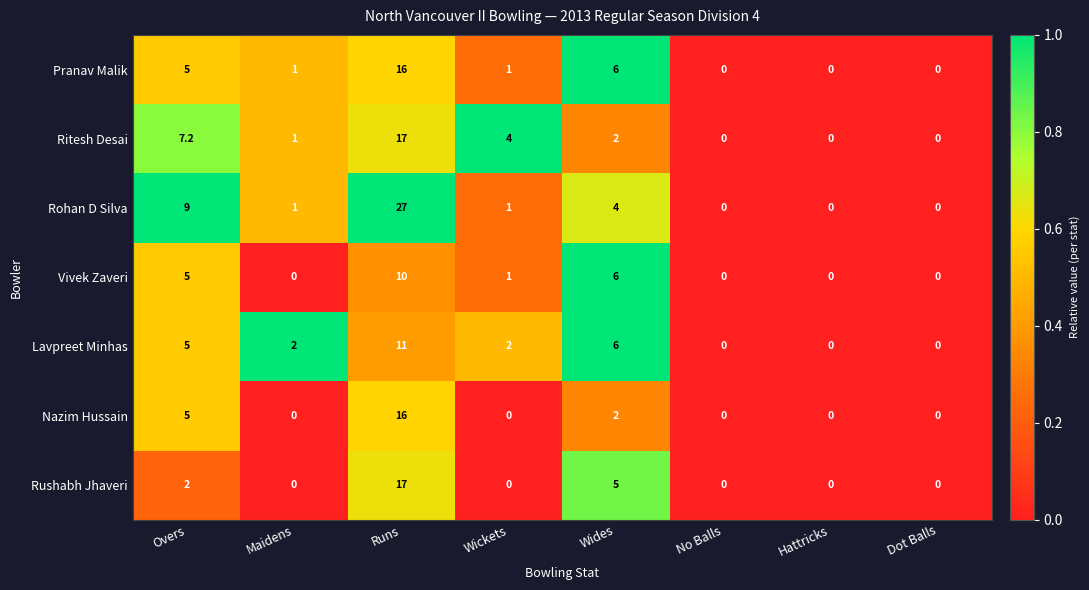

What is the approximate value of Nazim Hussain at Runs?

16.0